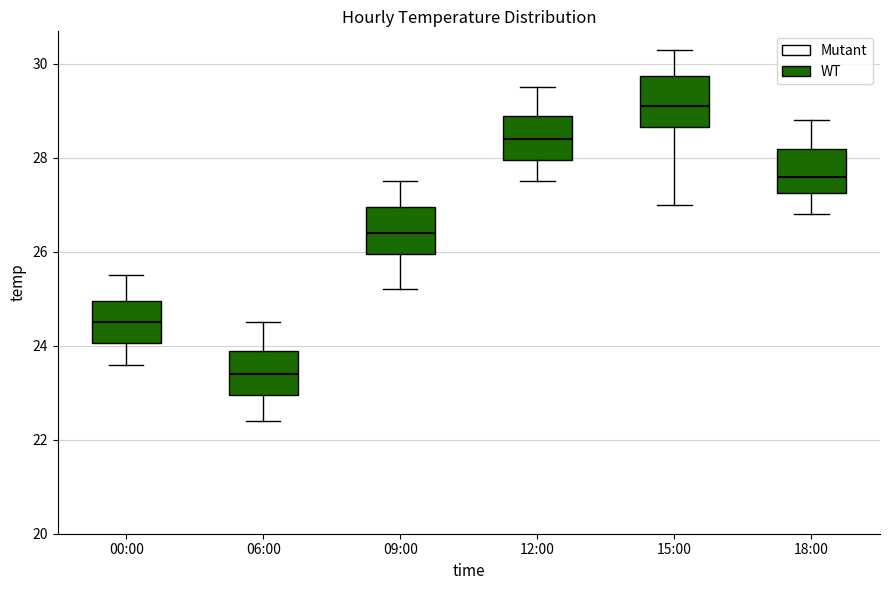

Reading left to right, transcribe this box plot: for each box, give where its median line is, the range the box spans, and where its two whiskers end, as read against the y-axis. The values are not printed on the chart, so give them approximately, as read against the axis.

00:00: median 24.6, box 24.0 to 25.0, whiskers 23.6 to 25.6
06:00: median 23.4, box 23.0 to 24.0, whiskers 22.4 to 24.6
09:00: median 26.4, box 26.0 to 27.0, whiskers 25.2 to 27.6
12:00: median 28.4, box 28.0 to 29.0, whiskers 27.6 to 29.6
15:00: median 29.2, box 28.6 to 29.8, whiskers 27.0 to 30.4
18:00: median 27.6, box 27.2 to 28.2, whiskers 26.8 to 28.8